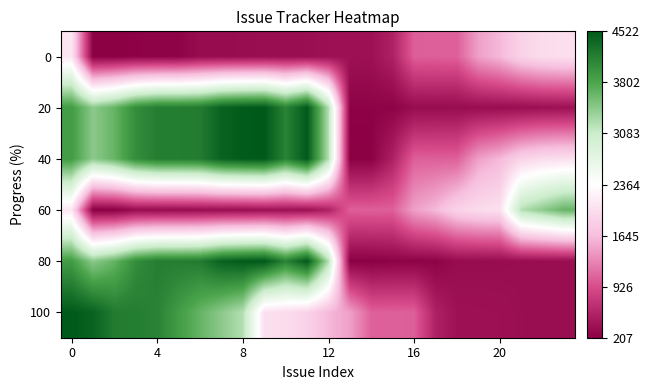

At how many categories does at least one series exceed 4488?

4